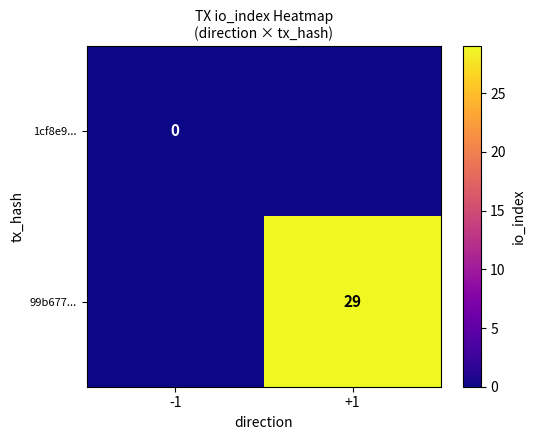

The value of 99b677... at +1 is 29. True or false?

True